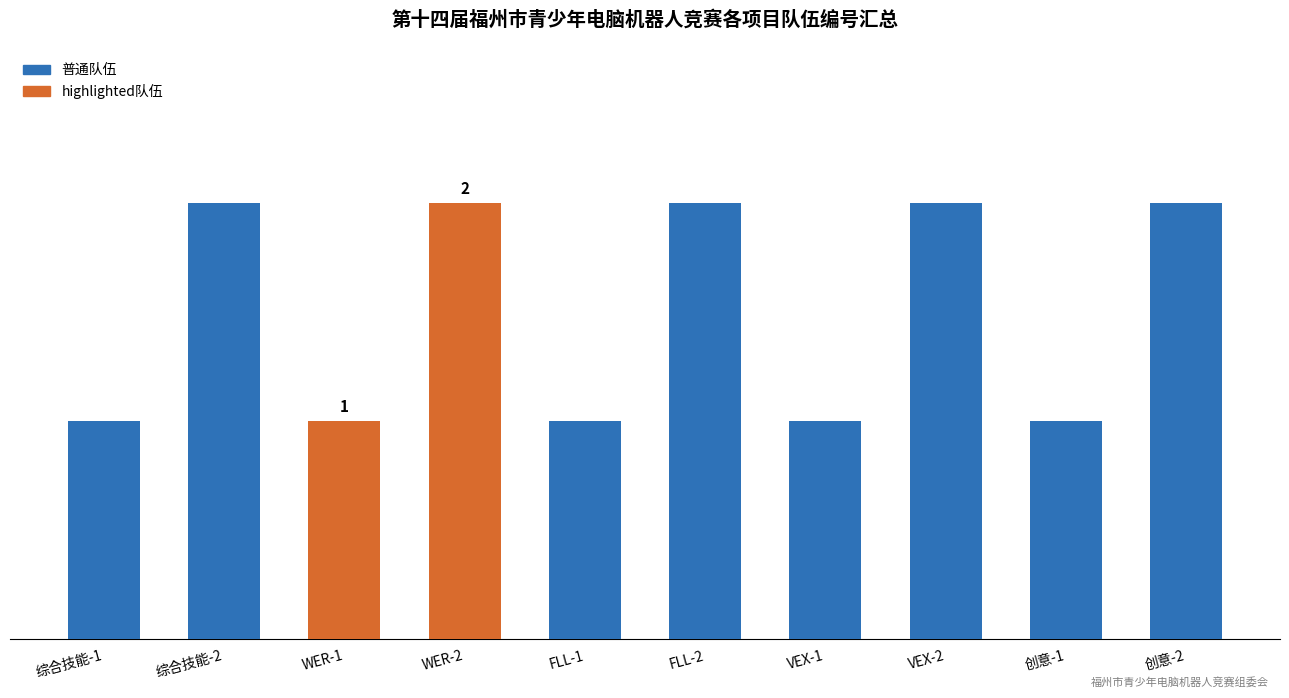

What is the difference between the maximum and minimum values?

1